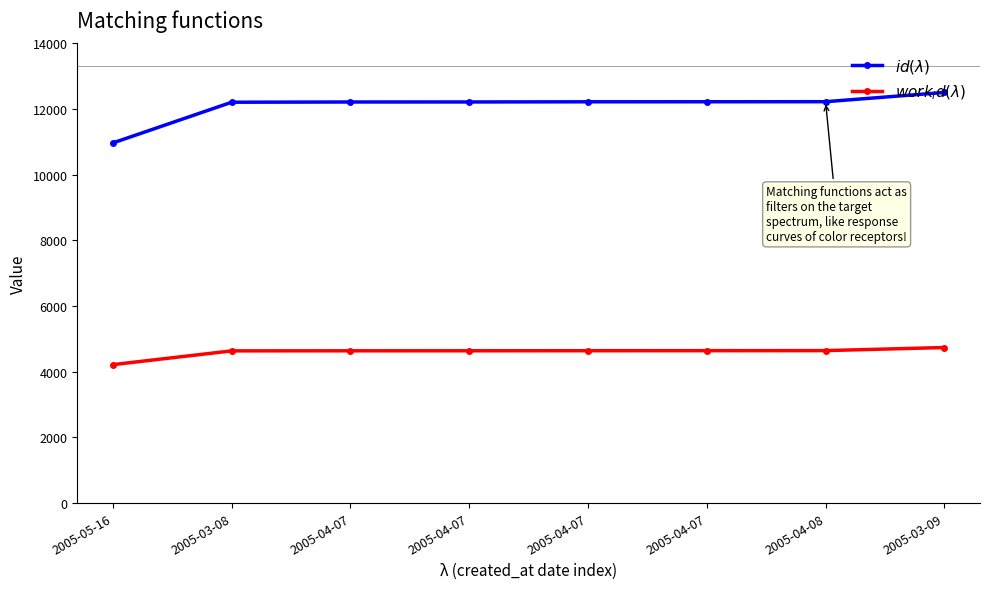

How many data points in $work_id(\lambda)$ are less than 4640?

4